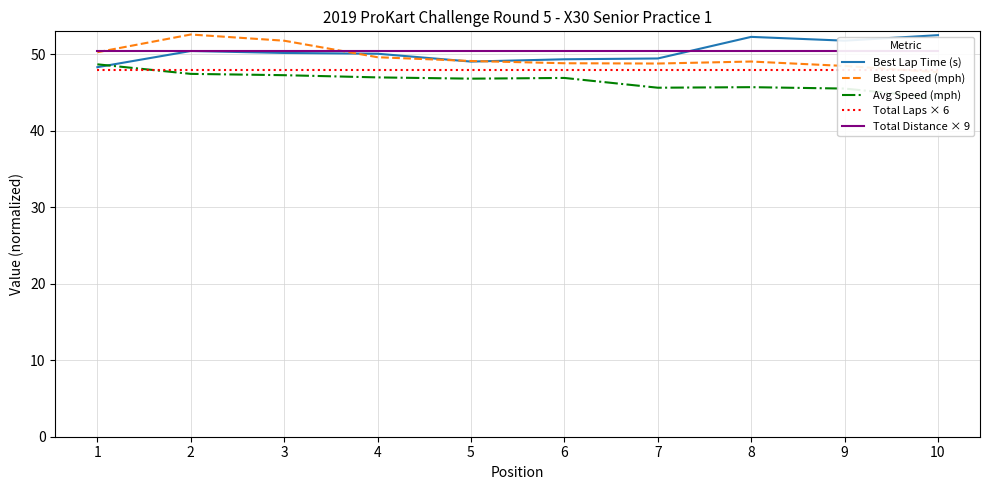

True or false: Best Speed (mph) has more than 1 points higher than both neighbors.

True